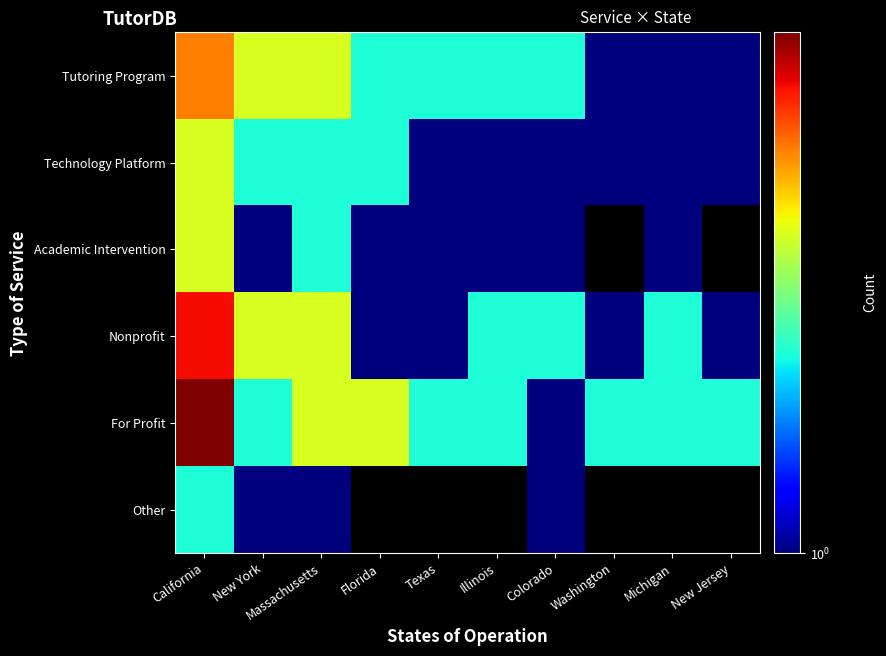

List the labels in order of Tutoring Program value, largest first.

California, New York, Massachusetts, Florida, Texas, Illinois, Colorado, Washington, Michigan, New Jersey